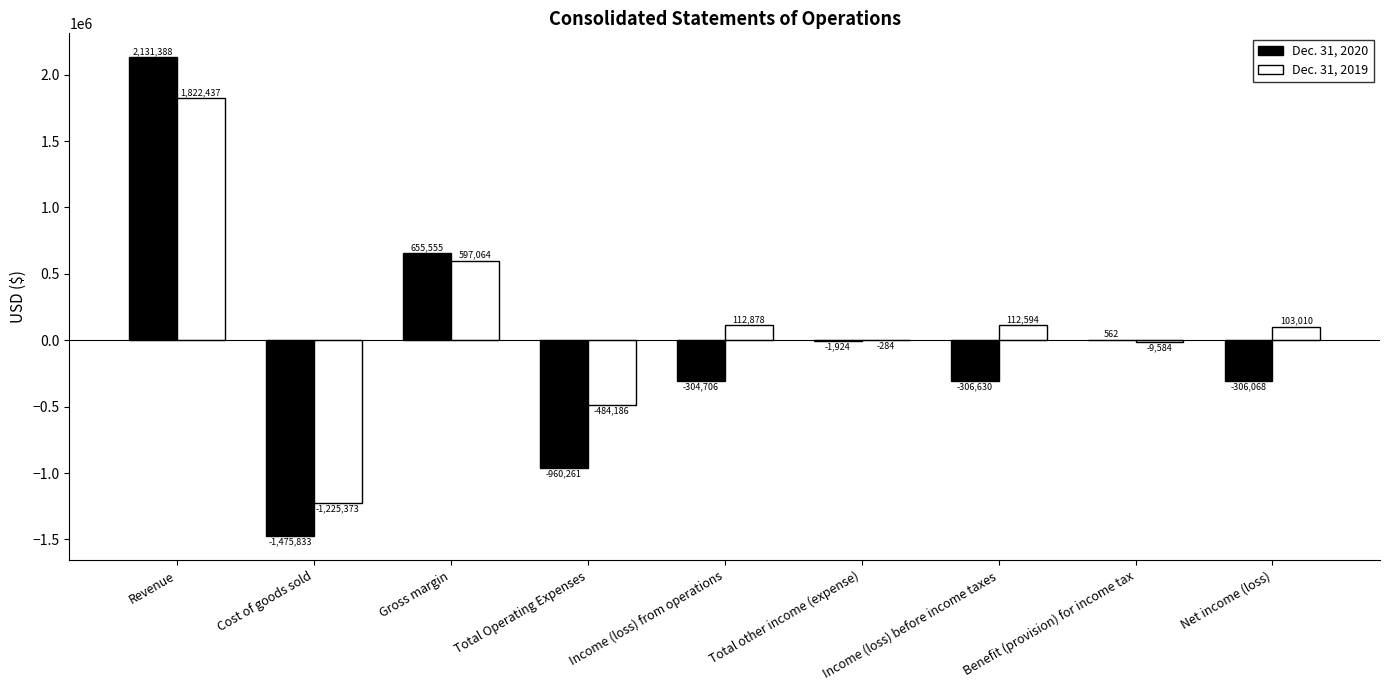

Does the chart contain stacked bars?

No